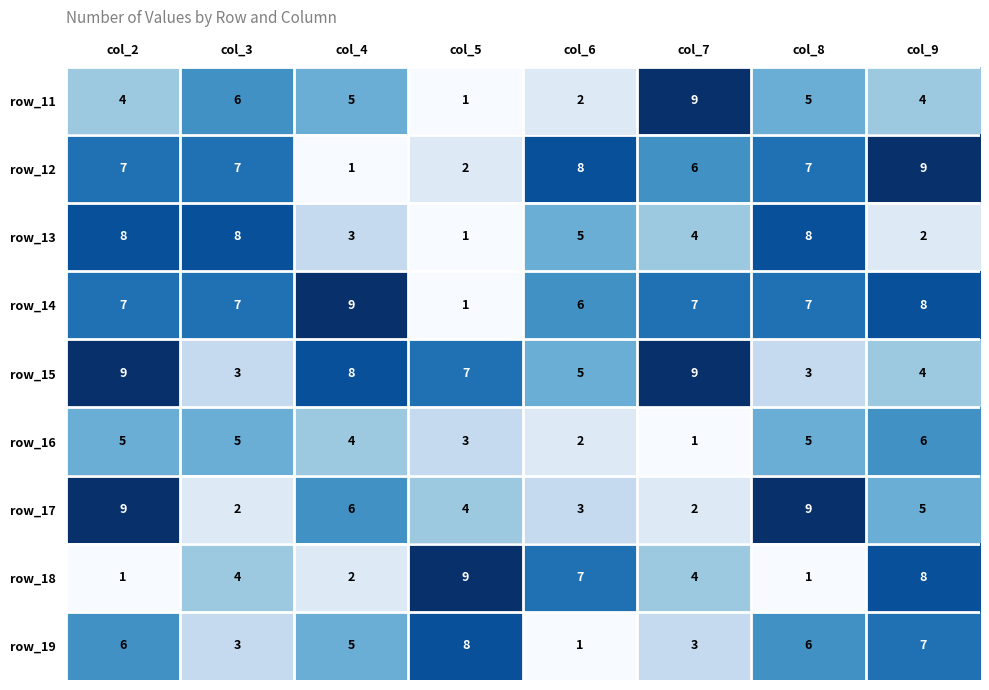

Which series changed the most between col_5 and col_7?

row_11